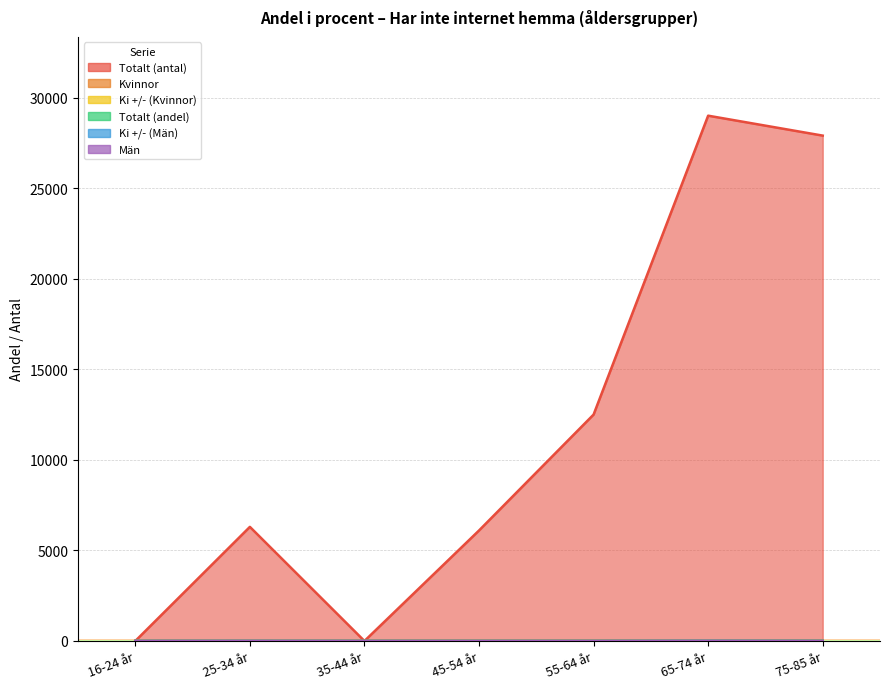

What is the difference between the Ki +/- (Kvinnor) values at 55-64 år and 35-44 år?

3